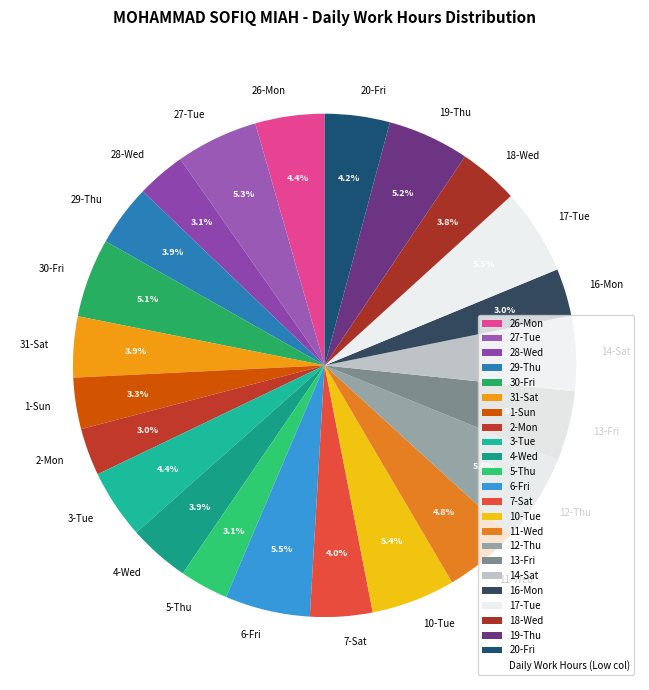

Count the number of slices in the pie.

23